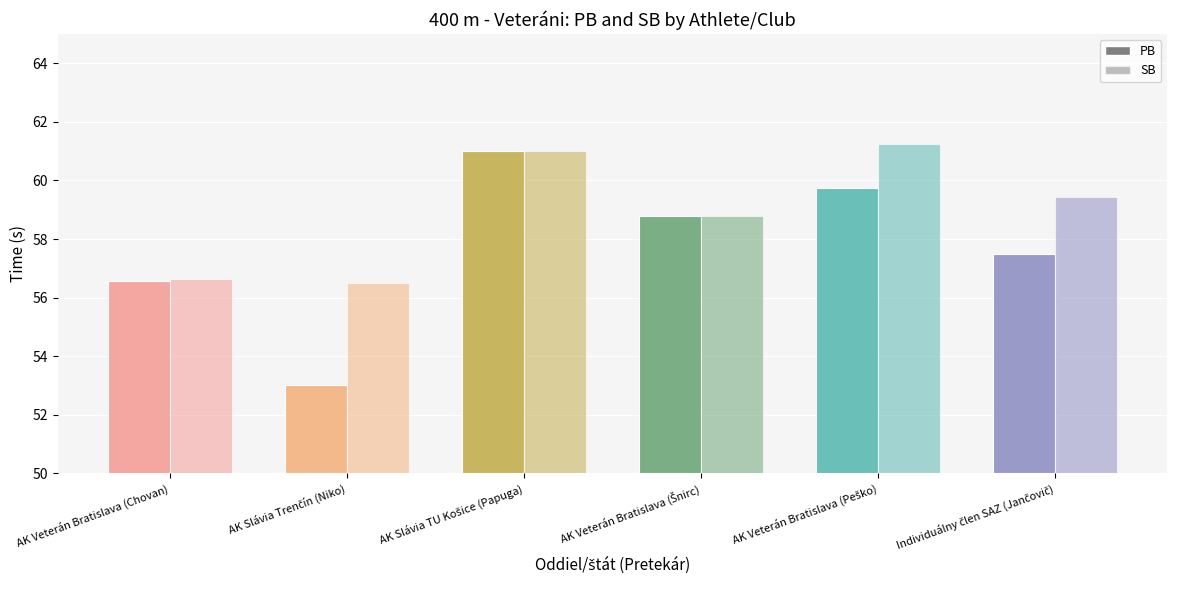

Is it true that PB equals 29.8 at AK Slávia Trenčín (Niko)?

False